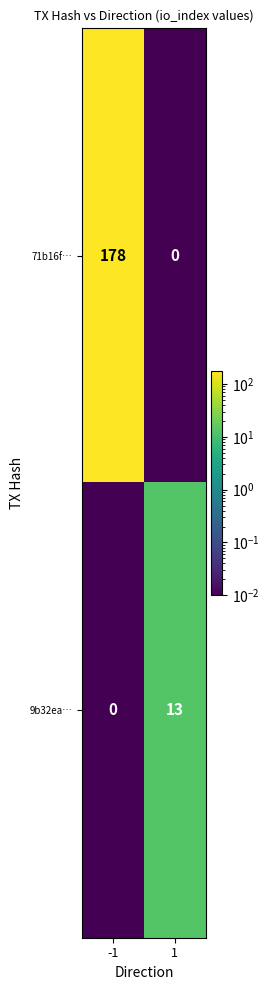

Which series changed the most between -1 and 1?

71b16f…